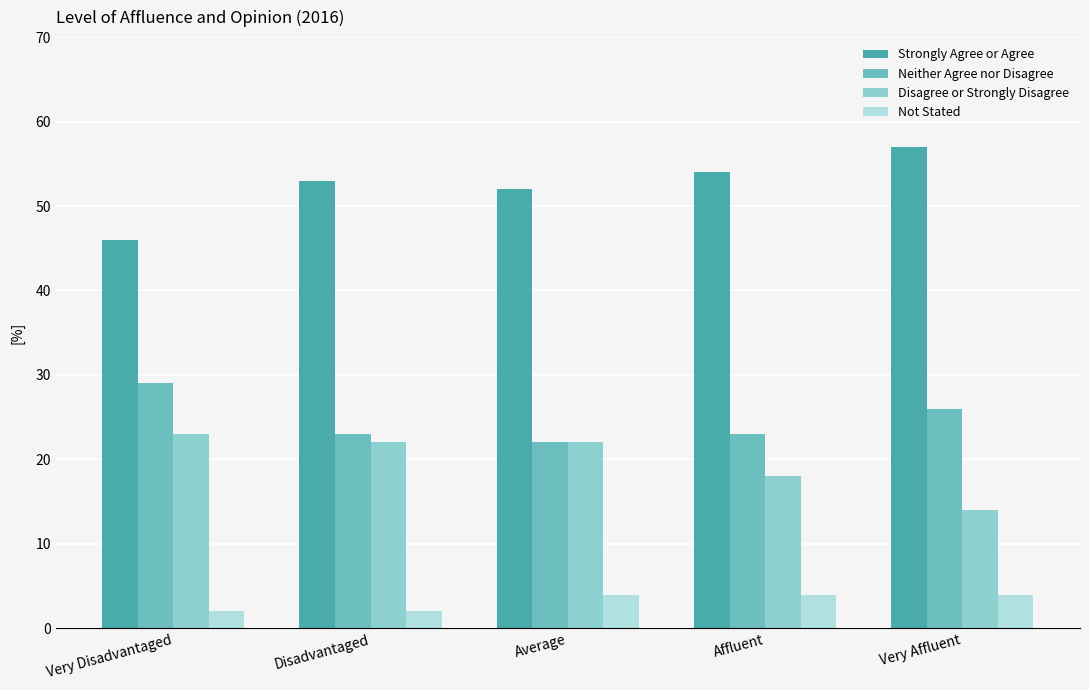

Are the bars grouped side by side (vs. stacked)?

Yes